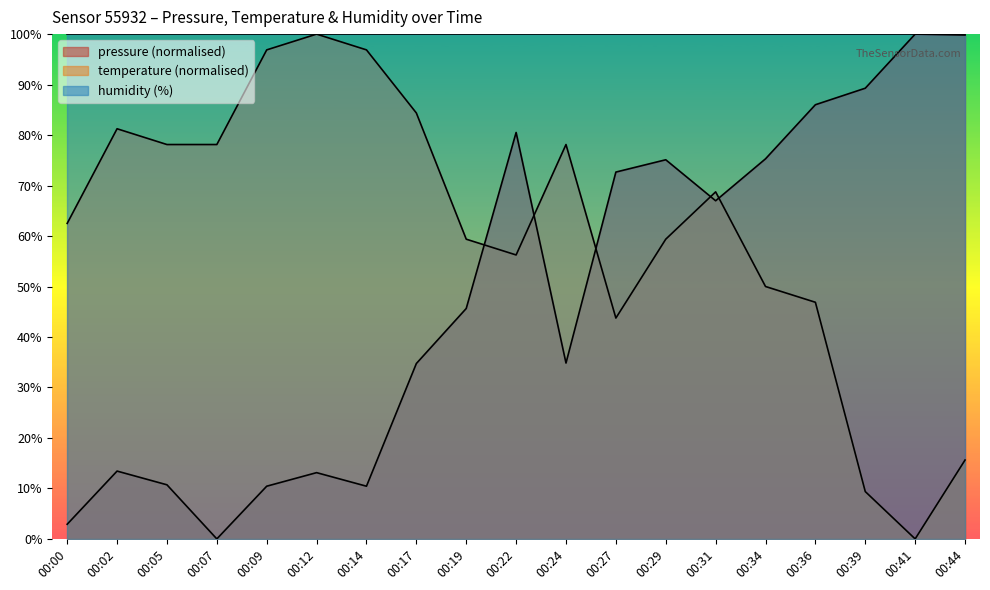

Reading left to right, what are all the values shown in this chart?

pressure: 00:00=2.9	00:02=13.4	00:05=10.7	00:07=0.0	00:09=10.4	00:12=13.1	00:14=10.4	00:17=34.7	00:19=45.6	00:22=80.5	00:24=34.8	00:27=72.7	00:29=75.1	00:31=67.0	00:34=75.3	00:36=86.0	00:39=89.3	00:41=100.0	00:44=99.8
temperature: 00:00=62.5	00:02=81.2	00:05=78.1	00:07=78.1	00:09=96.9	00:12=100.0	00:14=96.9	00:17=84.4	00:19=59.4	00:22=56.2	00:24=78.1	00:27=43.8	00:29=59.4	00:31=68.7	00:34=50.0	00:36=46.9	00:39=9.4	00:41=0.0	00:44=15.6